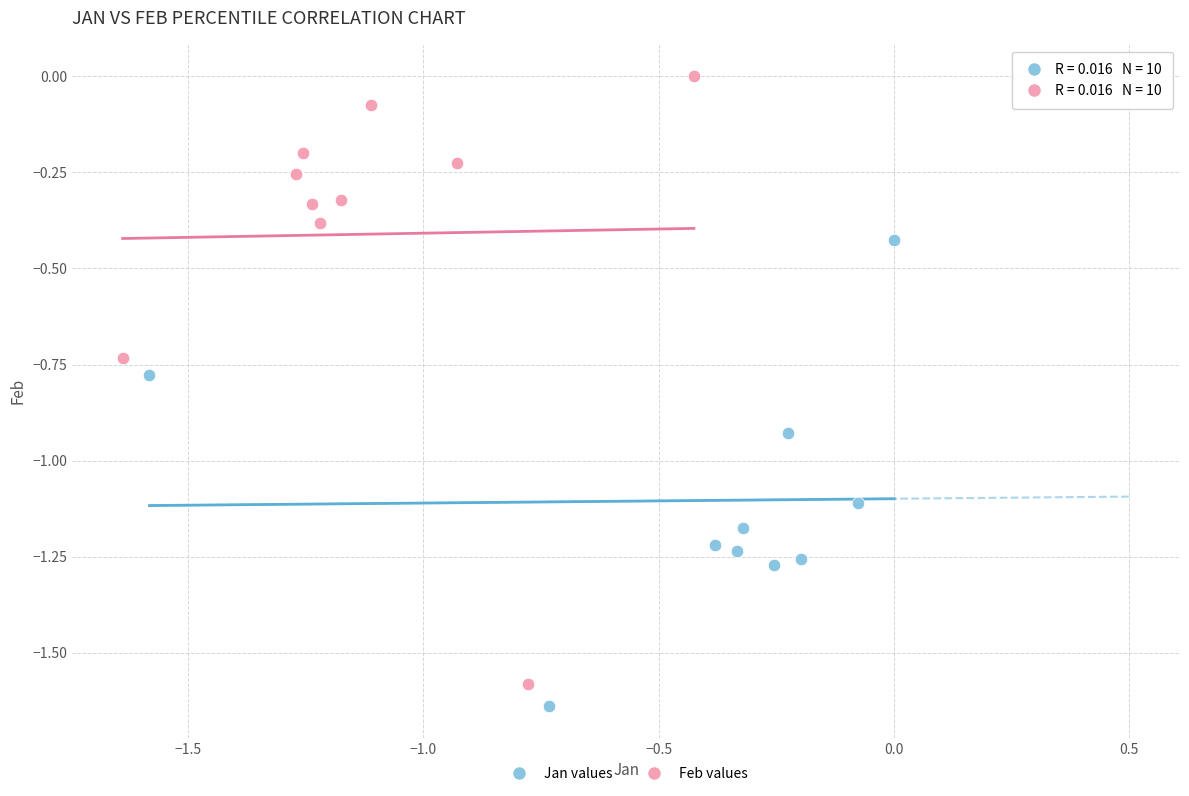

What are all the series names shown in the legend?

Jan values, Feb values